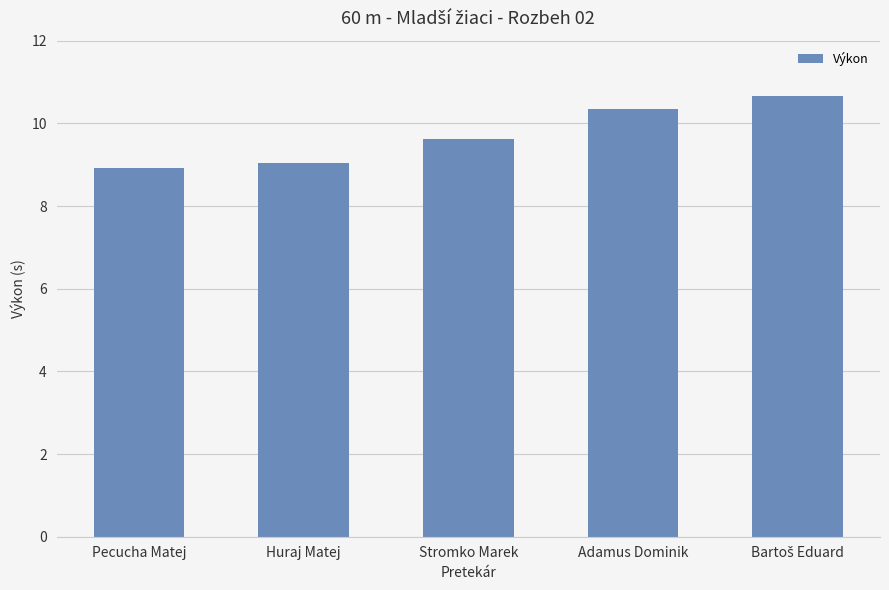

What is the greatest value displayed?

10.7